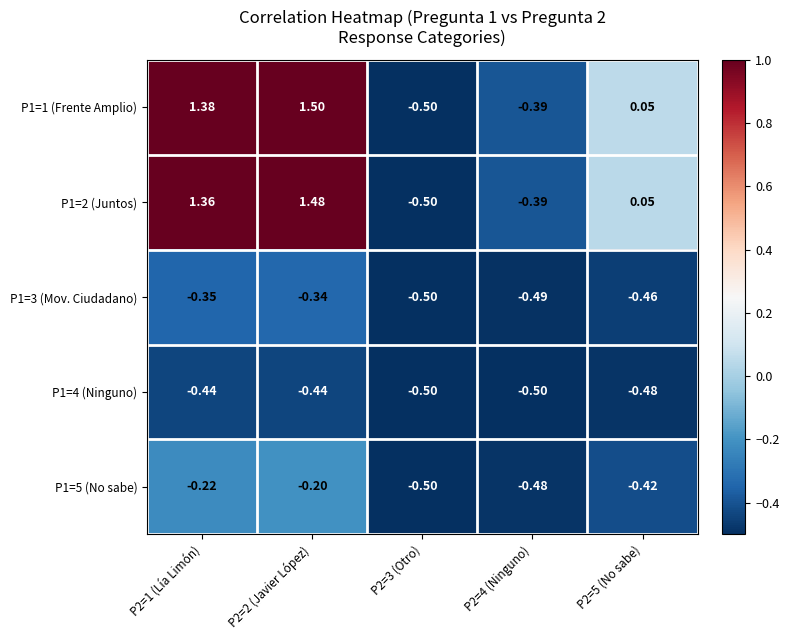

What is the total value across all series at P2=2 (Javier López)?

2.0